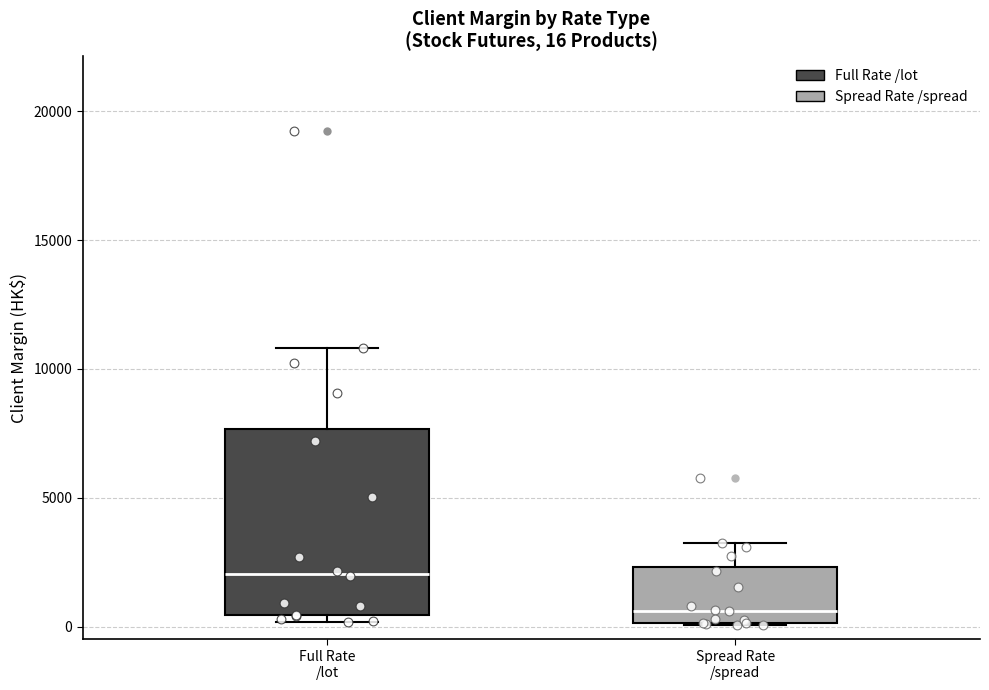

Which box's median line is the lowest?

Spread Rate /spread